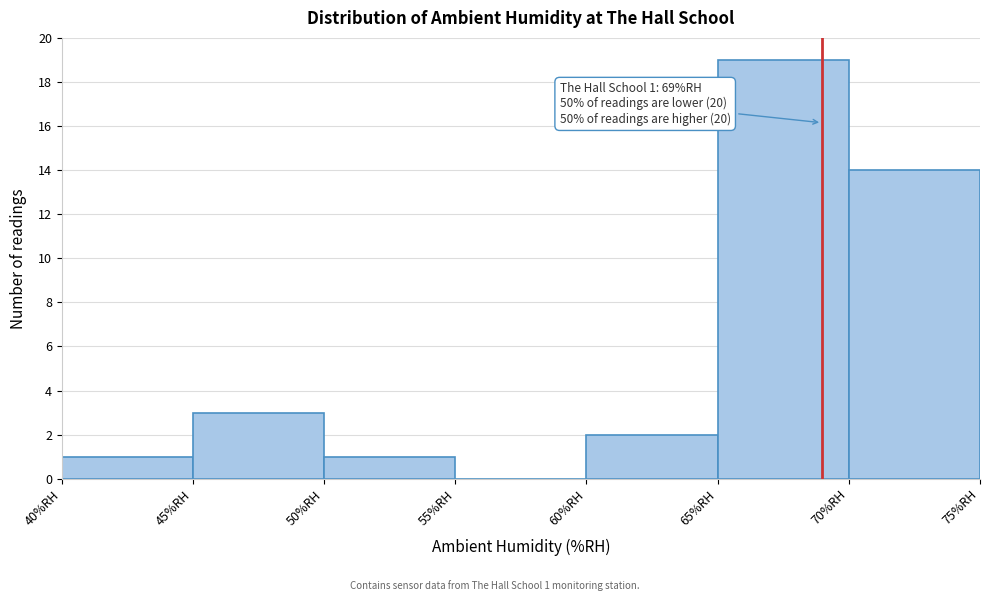

Which range on the x-axis has the tallest bar?

65 to 70